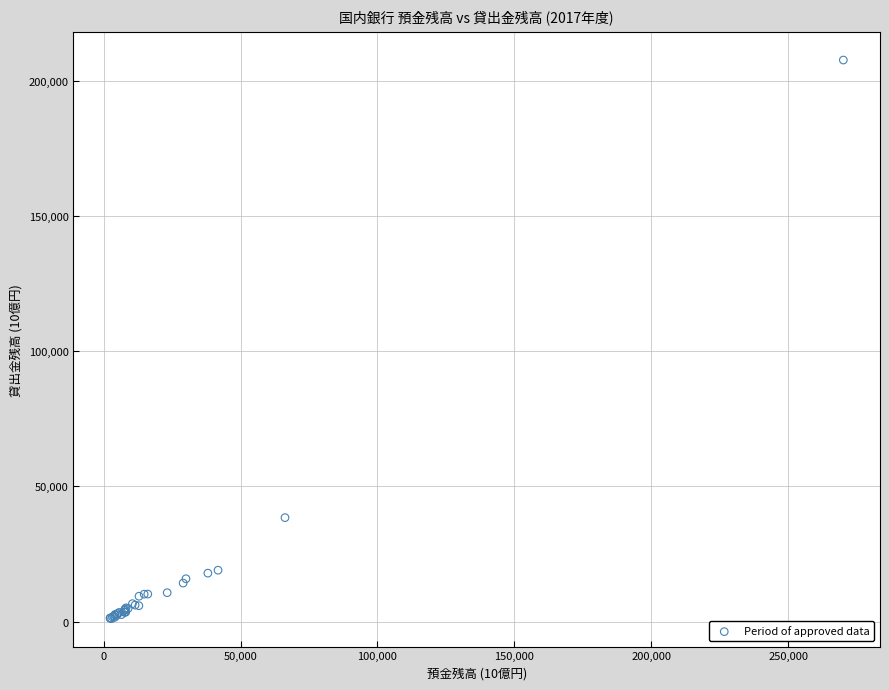

What Y value in the scatter plot is closest to 104395?

38478